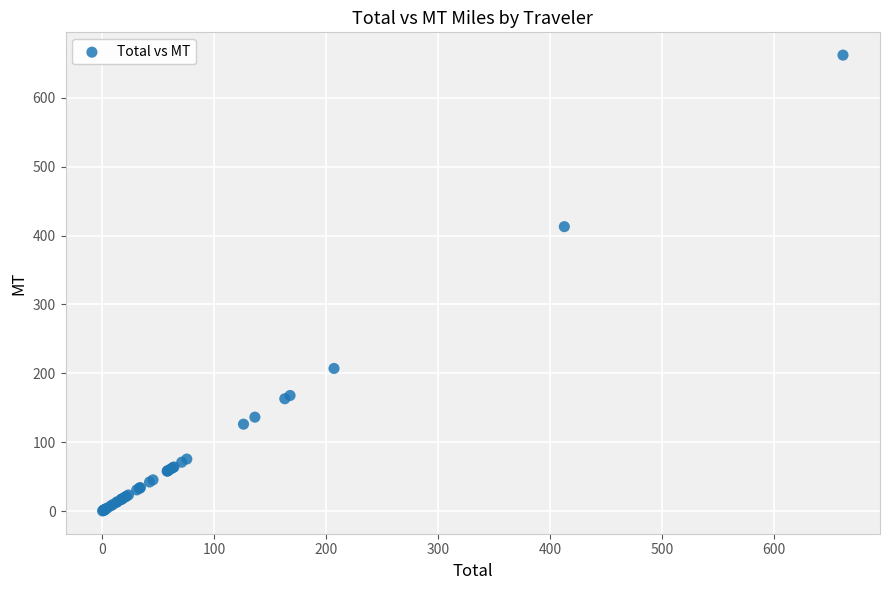

What Y value in the scatter plot is closest to 331?

412.9